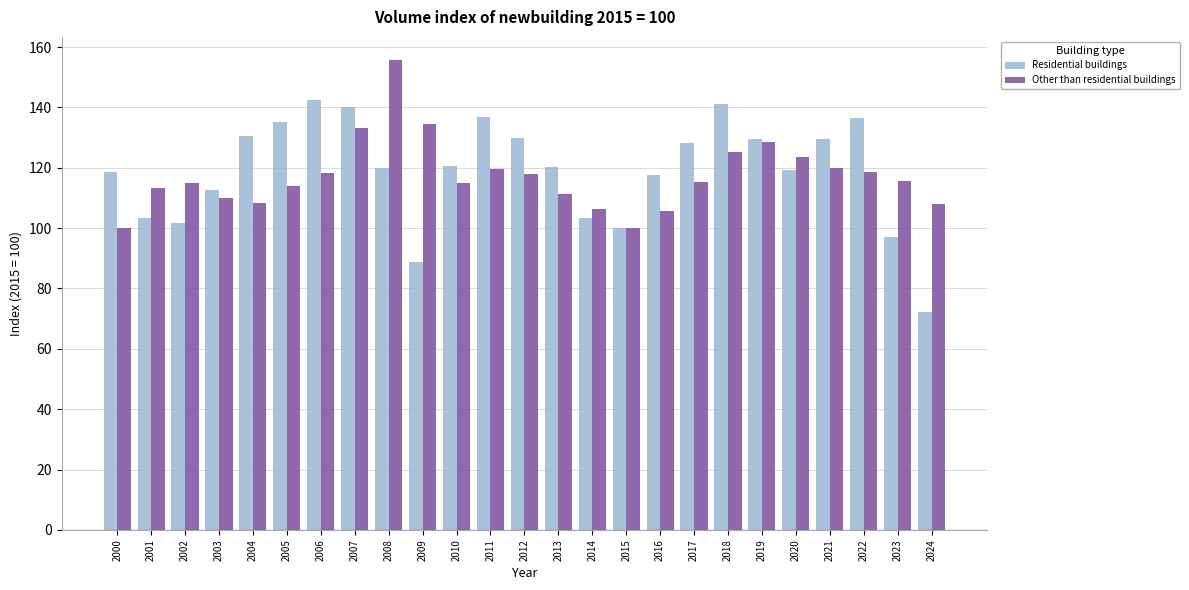

What is the value of the Residential buildings bar at the 15th from the left?

103.5